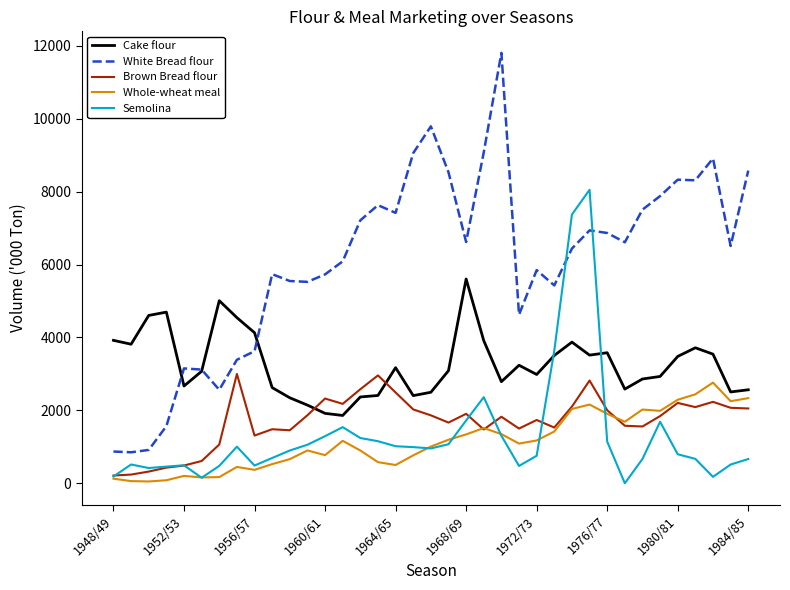

What is the highest value of the Whole-wheat meal series?

2763.0